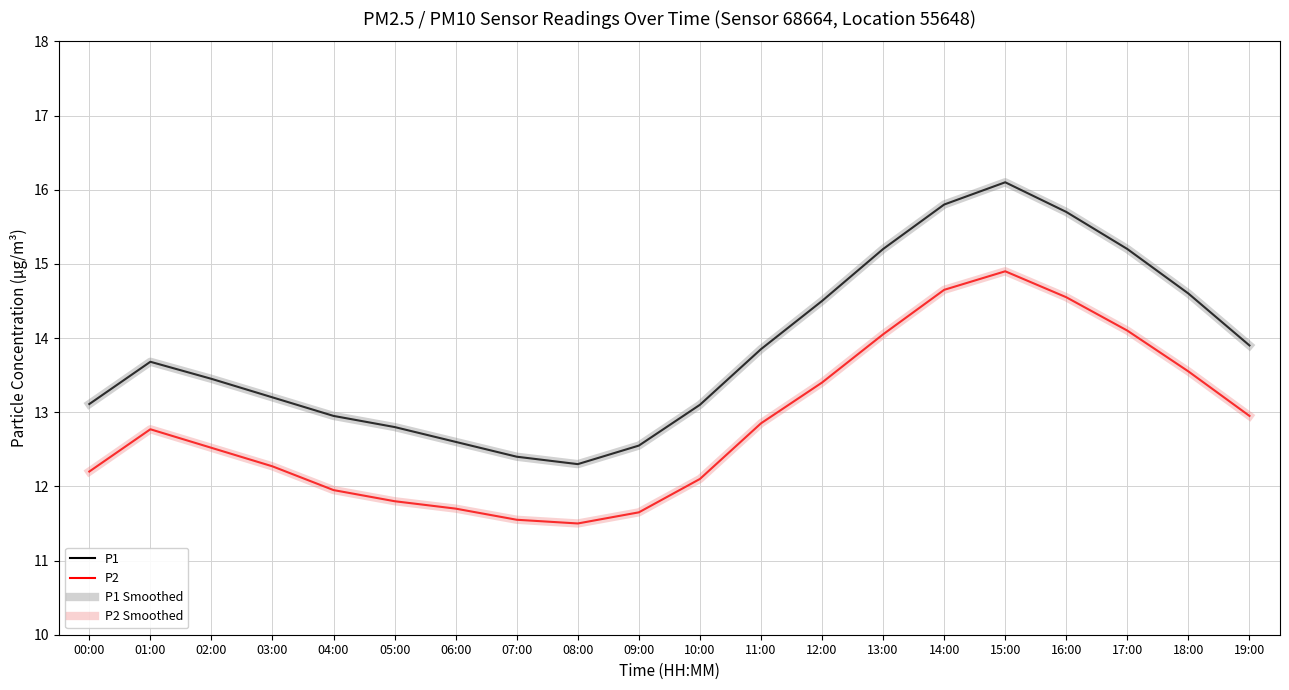

Does the chart display data point markers on the line(s)?

No